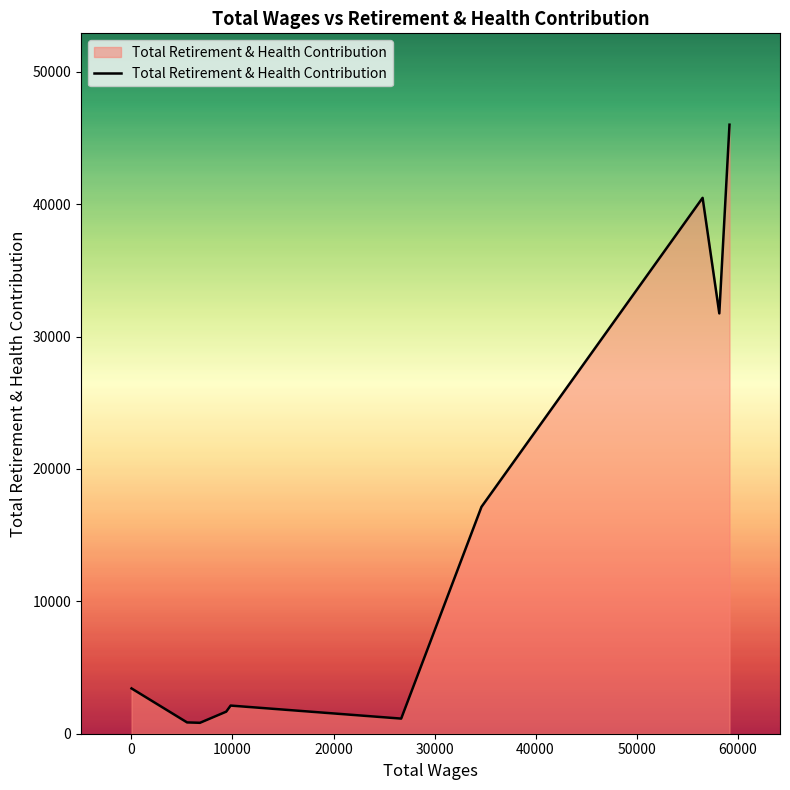

How many lines are shown in the chart?

1